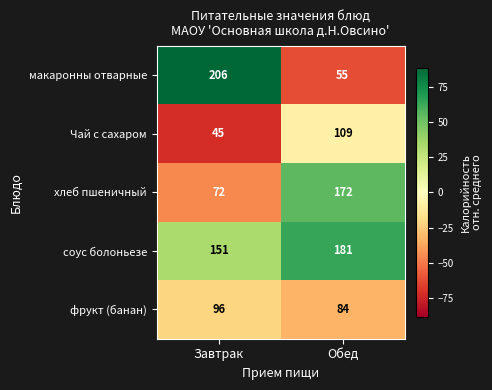

How many distinct data groups are displayed?

5